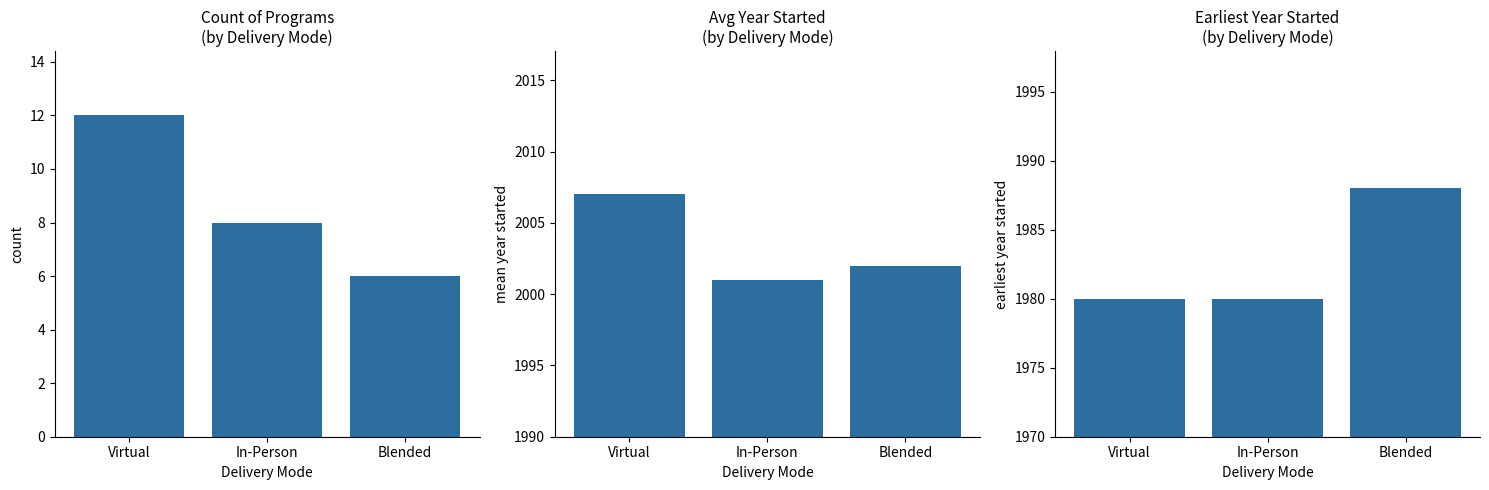

Reading left to right, list all the values displayed in this chart.

Count: Virtual=12	In-Person=8	Blended=6
Mean Year Started: Virtual=2007	In-Person=2001	Blended=2002
Earliest Year Started: Virtual=1980	In-Person=1980	Blended=1988